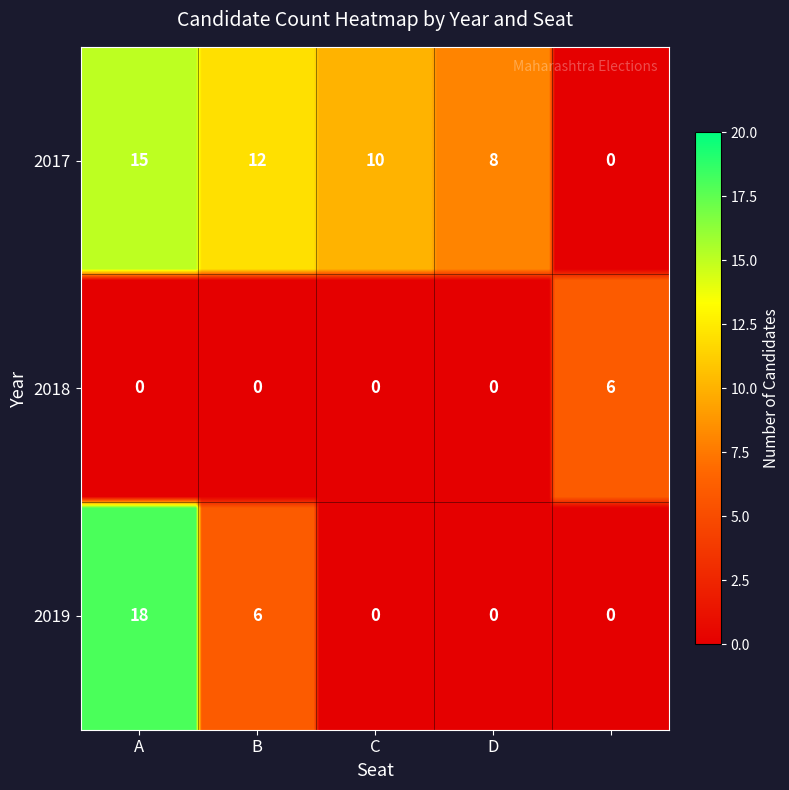

Reading right to left, list all the values displayed in this chart.

2017: 0	8	10	12	15
2018: 6	0	0	0	0
2019: 0	0	0	6	18